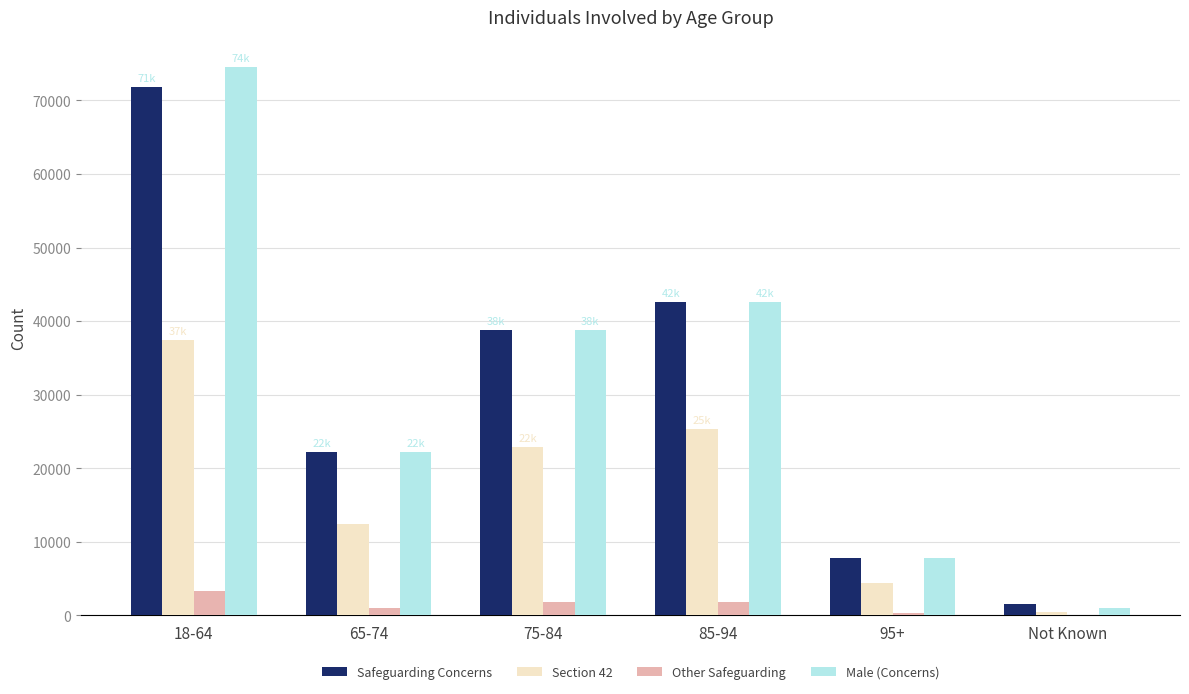

The value of Safeguarding Concerns at Not Known is 1570. True or false?

True